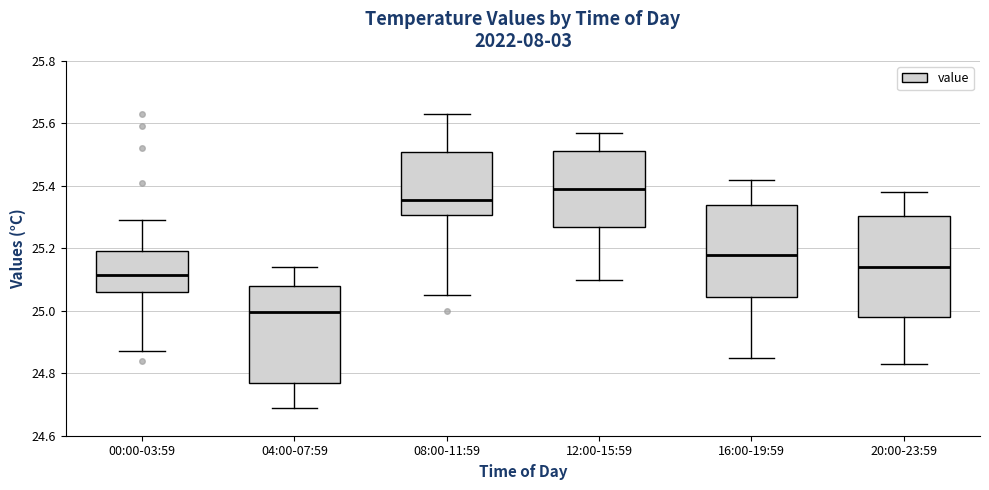

Reading left to right, transcribe this box plot: for each box, give where its median line is, the range the box spans, and where its two whiskers end, as read against the y-axis. The values are not printed on the chart, so give them approximately, as read against the axis.

00:00-03:59: median 25.12, box 25.06 to 25.20, whiskers 24.88 to 25.30
04:00-07:59: median 25.00, box 24.76 to 25.08, whiskers 24.70 to 25.14
08:00-11:59: median 25.36, box 25.30 to 25.50, whiskers 25.06 to 25.64
12:00-15:59: median 25.40, box 25.26 to 25.52, whiskers 25.10 to 25.58
16:00-19:59: median 25.18, box 25.04 to 25.34, whiskers 24.86 to 25.42
20:00-23:59: median 25.14, box 24.98 to 25.30, whiskers 24.84 to 25.38